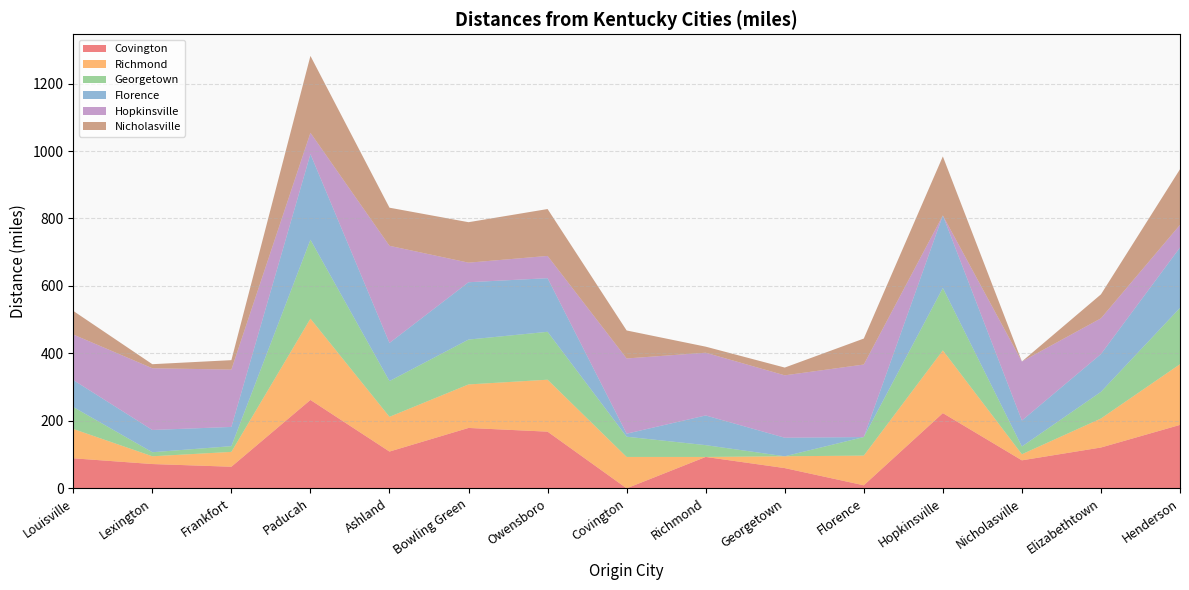

Reading right to left, list all the values displayed in this chart.

Covington: Henderson=188	Elizabethtown=121	Nicholasville=83	Hopkinsville=223	Florence=9	Georgetown=60	Richmond=93	Covington=0	Owensboro=168	Bowling Green=179	Ashland=109	Paducah=262	Frankfort=64	Lexington=72	Louisville=89
Richmond: Henderson=180	Elizabethtown=86	Nicholasville=18	Hopkinsville=186	Florence=88	Georgetown=35	Richmond=0	Covington=93	Owensboro=154	Bowling Green=129	Ashland=103	Paducah=241	Frankfort=44	Lexington=23	Louisville=87
Georgetown: Henderson=167	Elizabethtown=79	Nicholasville=23	Hopkinsville=185	Florence=55	Georgetown=0	Richmond=35	Covington=60	Owensboro=142	Bowling Green=133	Ashland=106	Paducah=234	Frankfort=17	Lexington=12	Louisville=65
Florence: Henderson=179	Elizabethtown=112	Nicholasville=77	Hopkinsville=215	Florence=0	Georgetown=55	Richmond=88	Covington=9	Owensboro=159	Bowling Green=170	Ashland=113	Paducah=254	Frankfort=57	Lexington=66	Louisville=80
Hopkinsville: Henderson=67	Elizabethtown=106	Nicholasville=175	Hopkinsville=0	Florence=215	Georgetown=185	Richmond=186	Covington=223	Owensboro=66	Bowling Green=58	Ashland=288	Paducah=63	Frankfort=170	Lexington=183	Louisville=135
Nicholasville: Henderson=165	Elizabethtown=71	Nicholasville=0	Hopkinsville=175	Florence=77	Georgetown=23	Richmond=18	Covington=83	Owensboro=139	Bowling Green=120	Ashland=113	Paducah=228	Frankfort=28	Lexington=12	Louisville=70